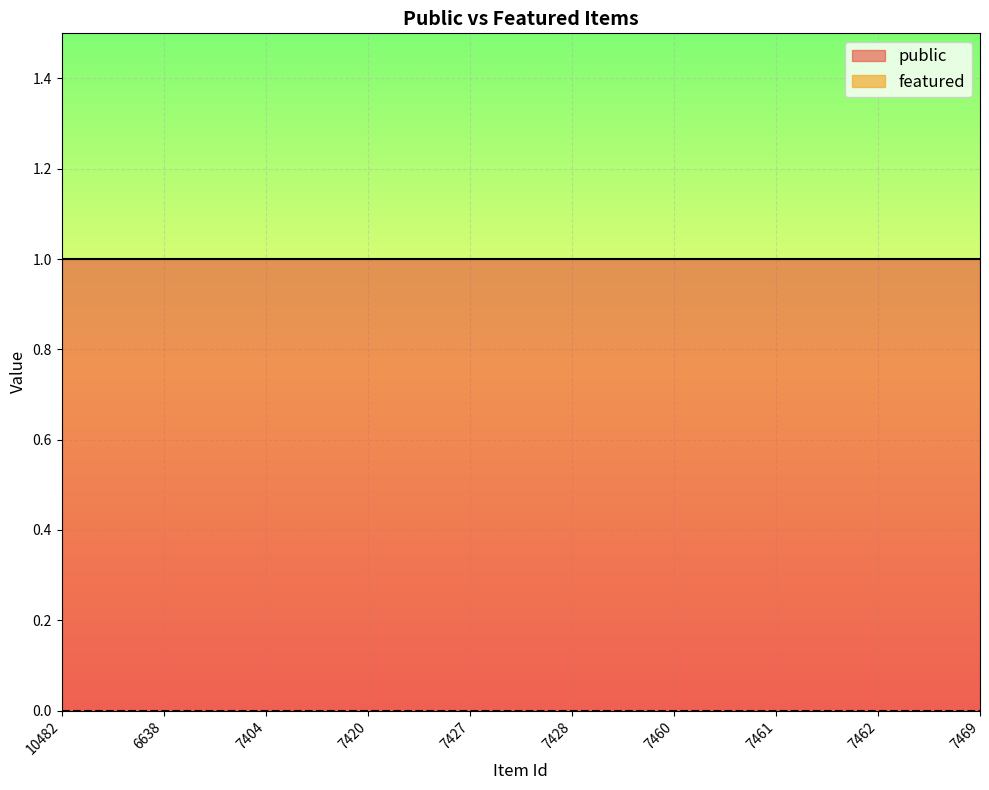

What is the value of the public point at the 7th from the left?

1